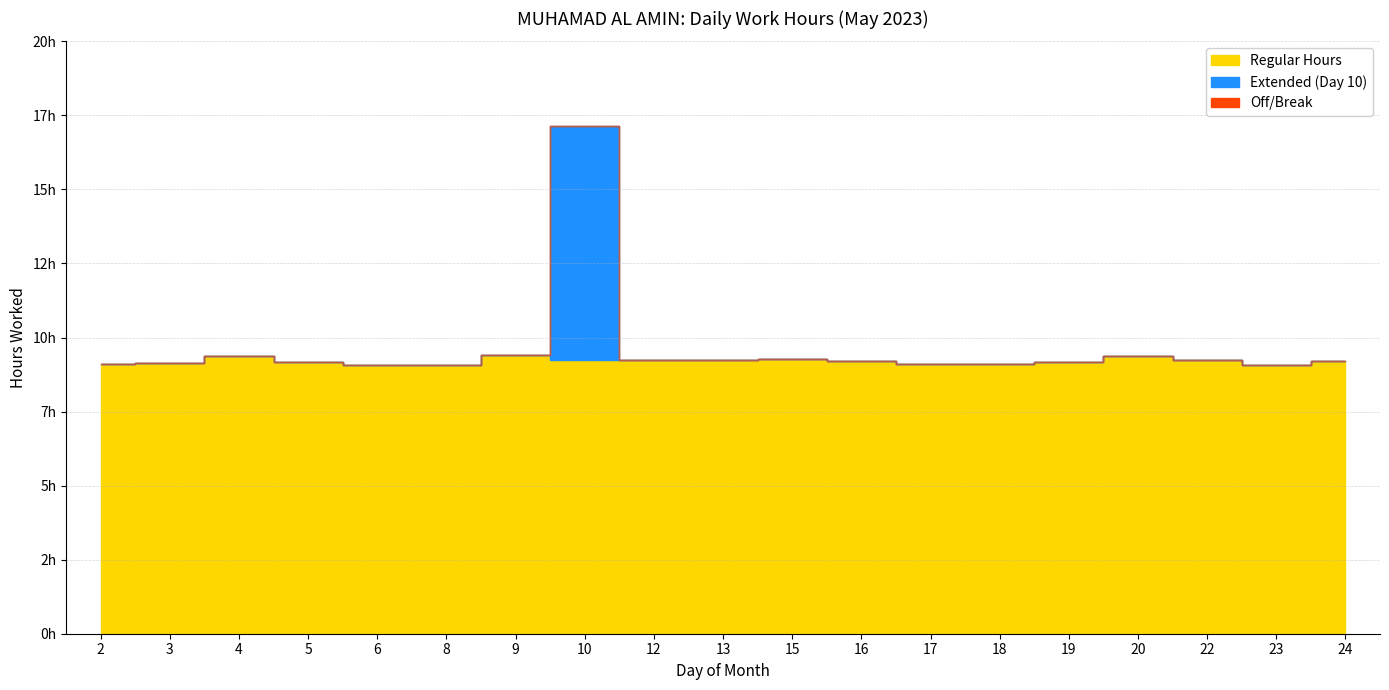

Is the value of Extended (Day 10) at 12 greater than the value of Regular Hours at 5?

Yes